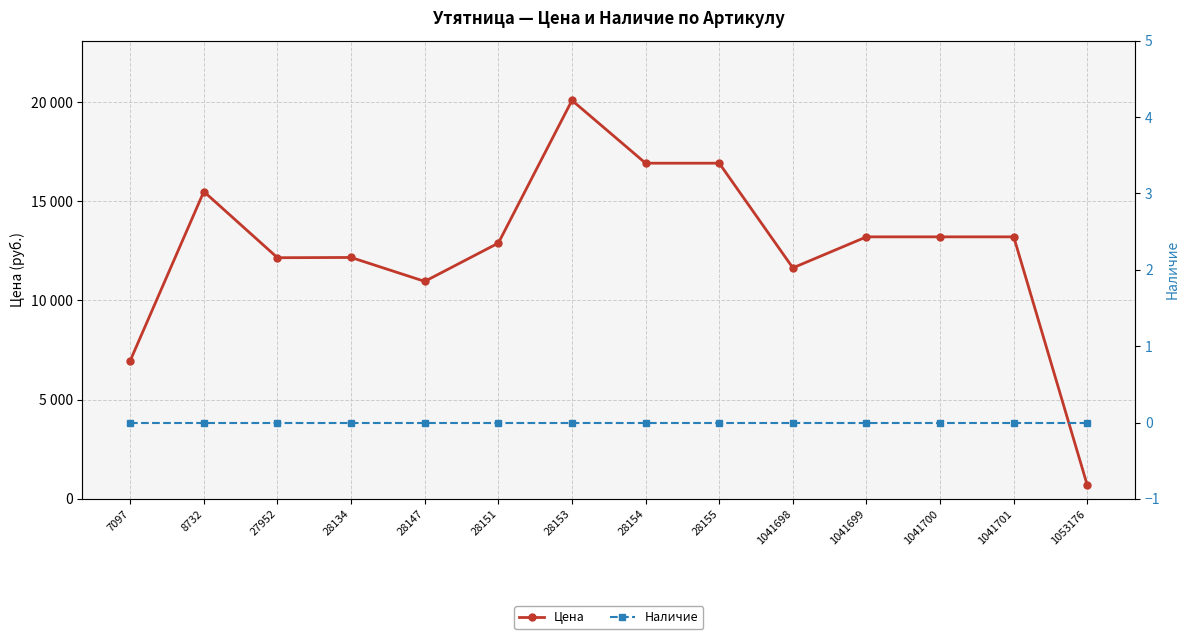

How many lines are shown in the chart?

2